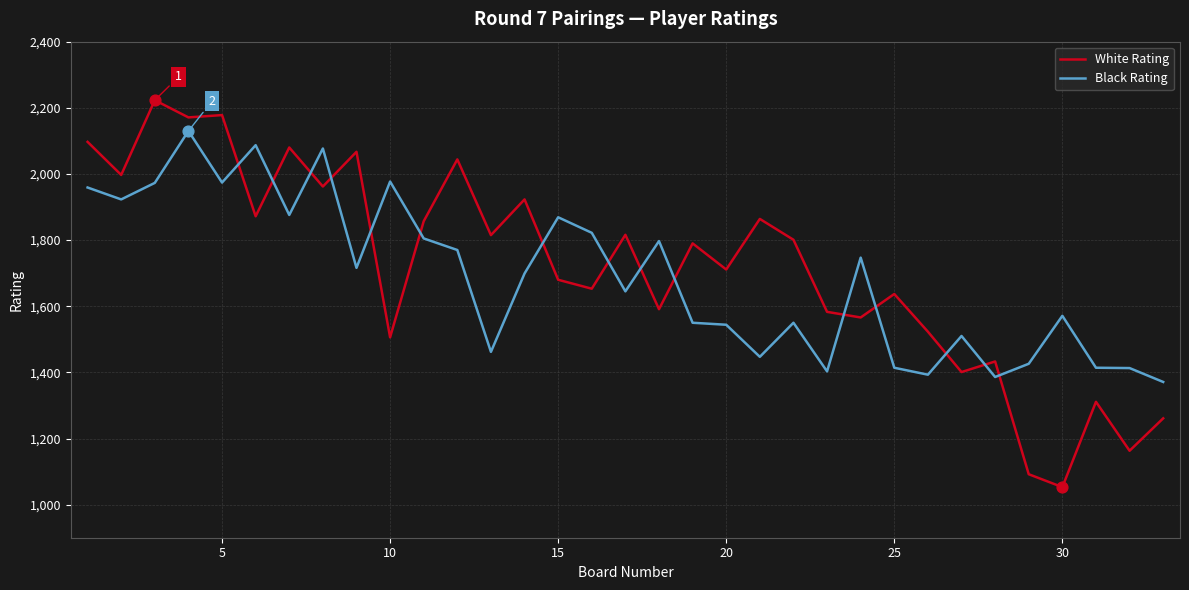

What is the difference between the maximum and minimum values in the White Rating series?

1170